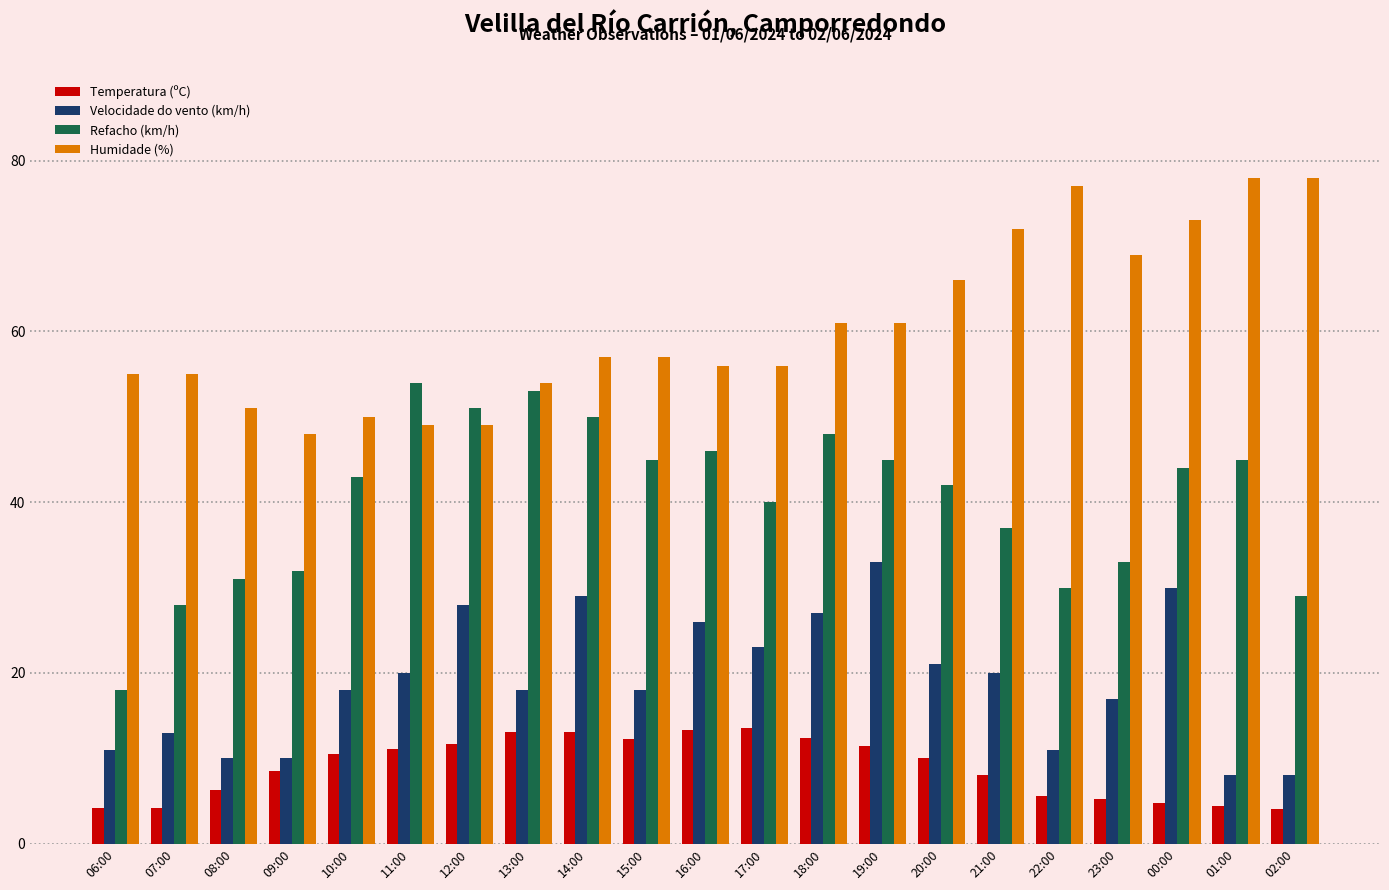

At 10:00, list the series in order from largest to smallest.

Humidade (%), Refacho (km/h), Velocidade do vento (km/h), Temperatura (ºC)